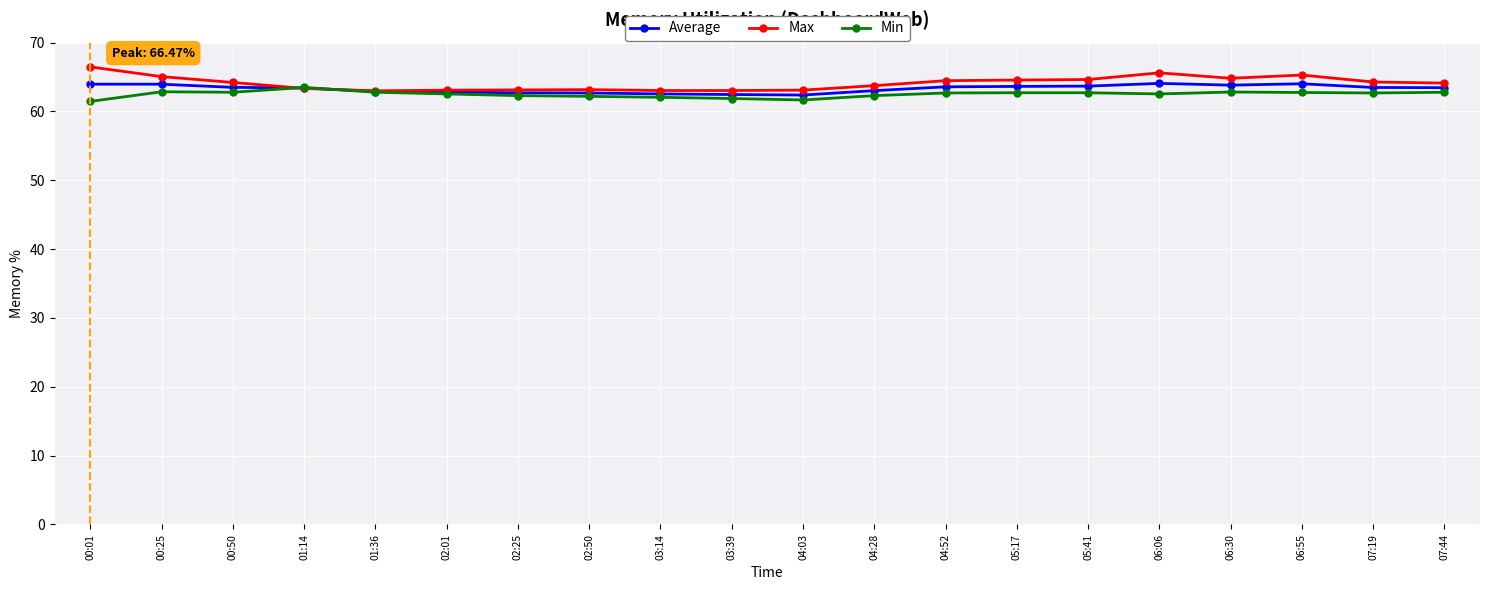

The Average series shows 63.4 at 01:14. True or false?

True